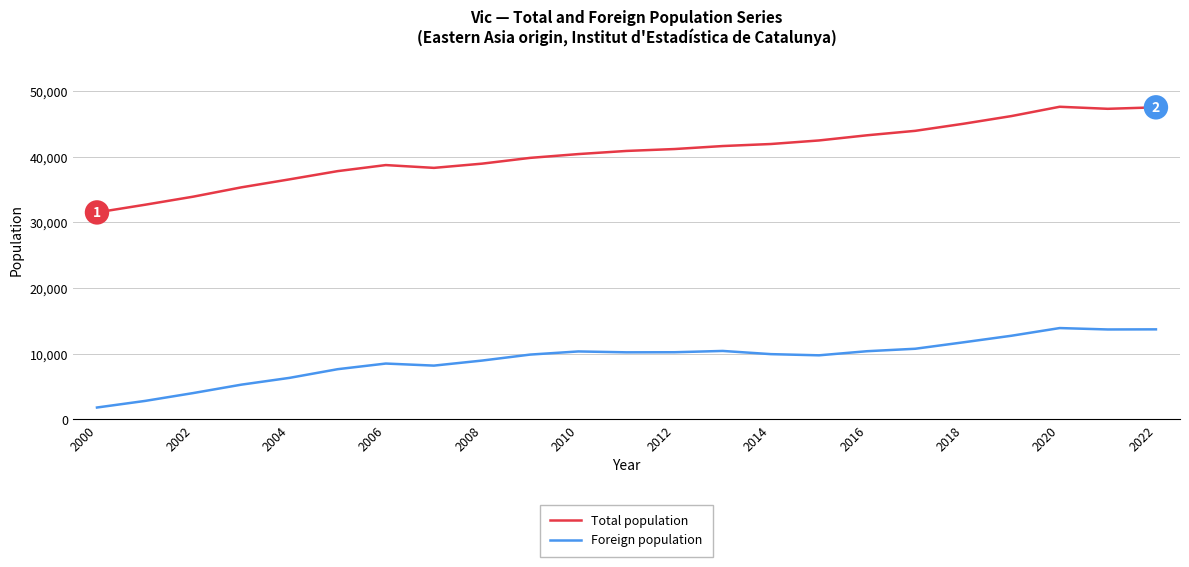

How many lines are shown in the chart?

2